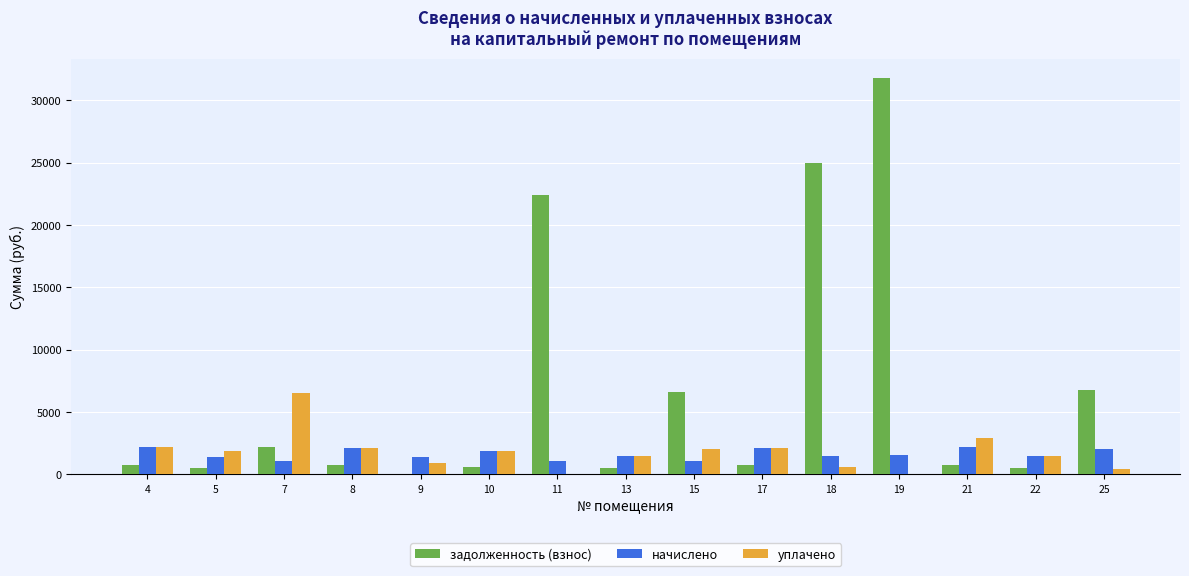

Which series changed the most between 11 and 13?

задолженность (взнос)